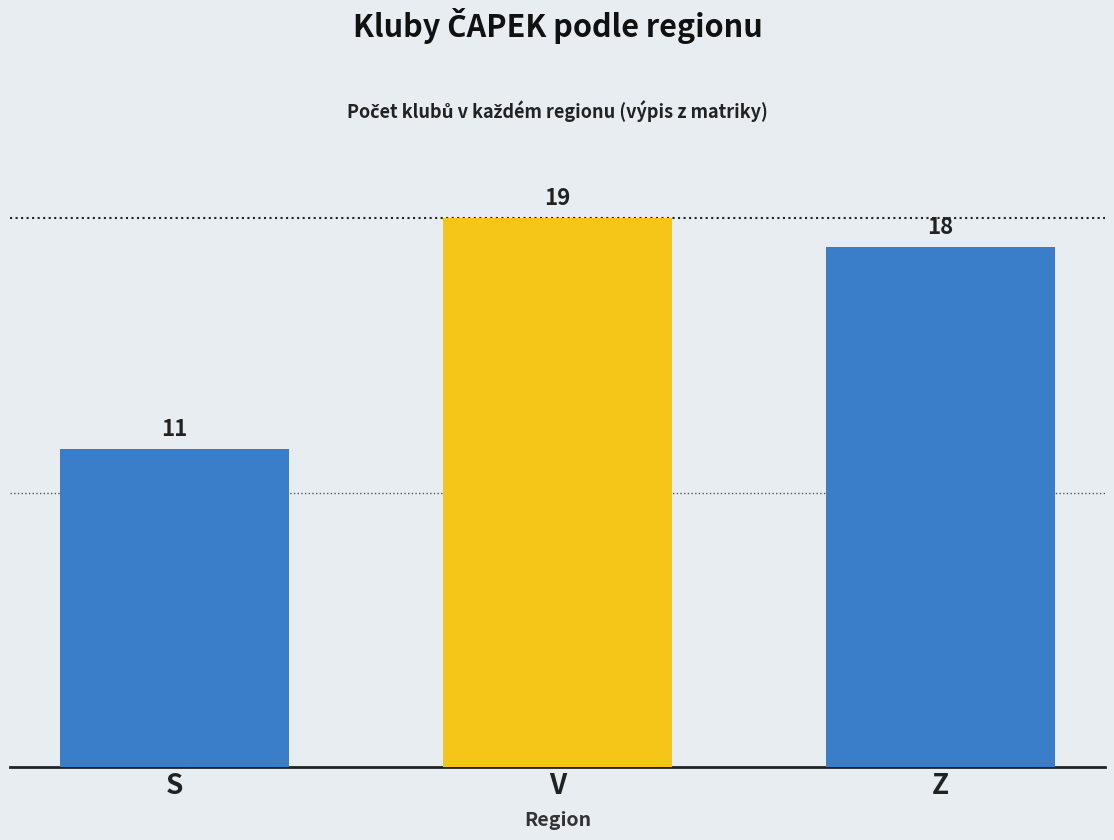

Reading left to right, list all the values displayed in this chart.

S=11	V=19	Z=18